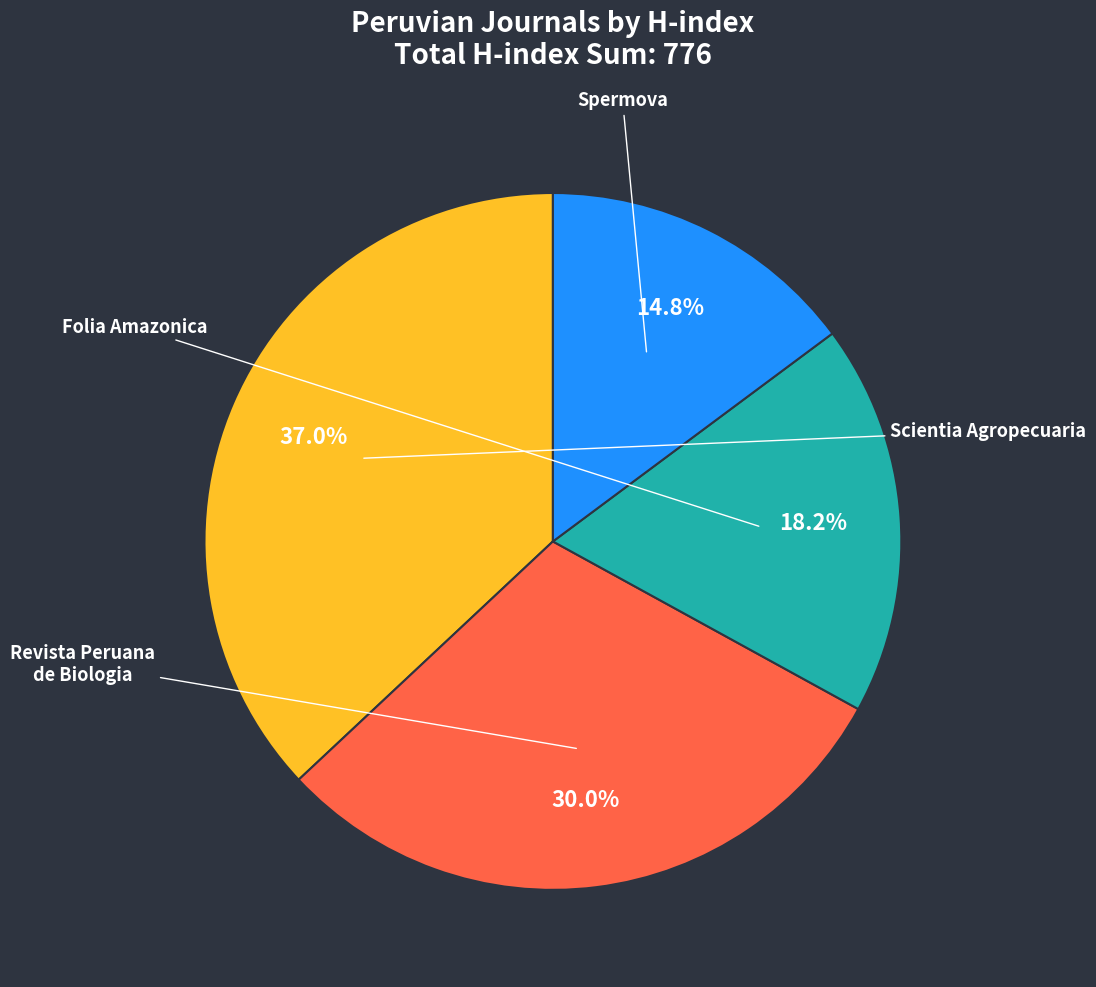

Is there a majority slice in this chart?

No